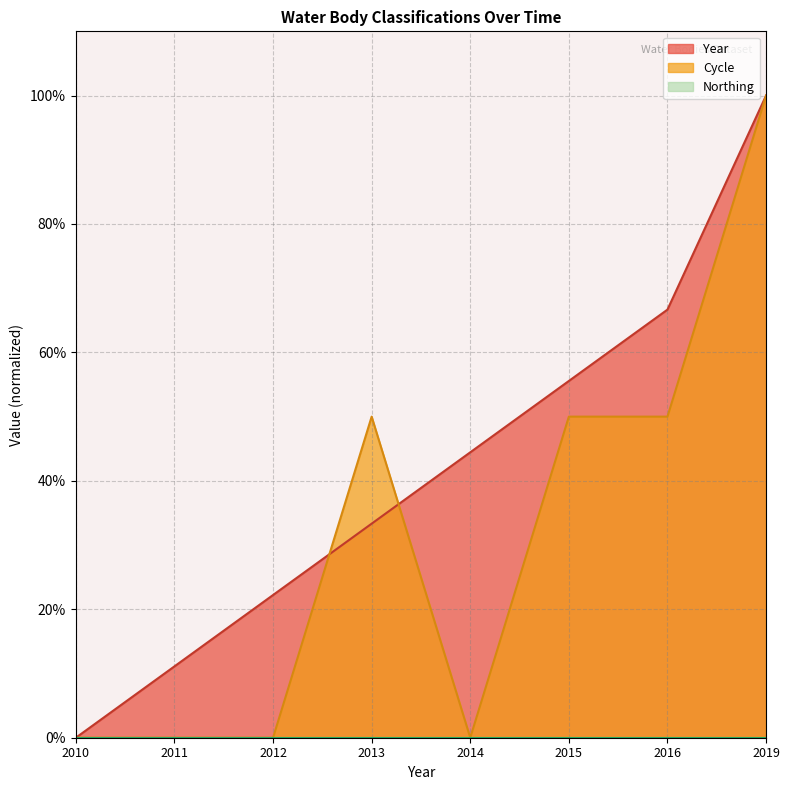

Is the value of Cycle at 2013 greater than the value of Year at 2019?

No